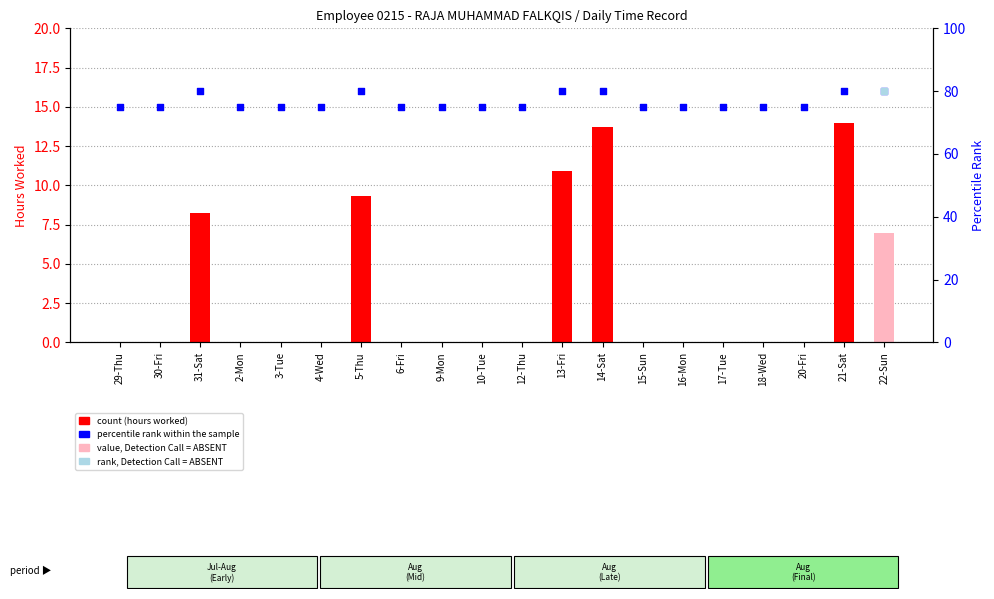

Which series has the largest total across all categories?

percentile rank within the sample